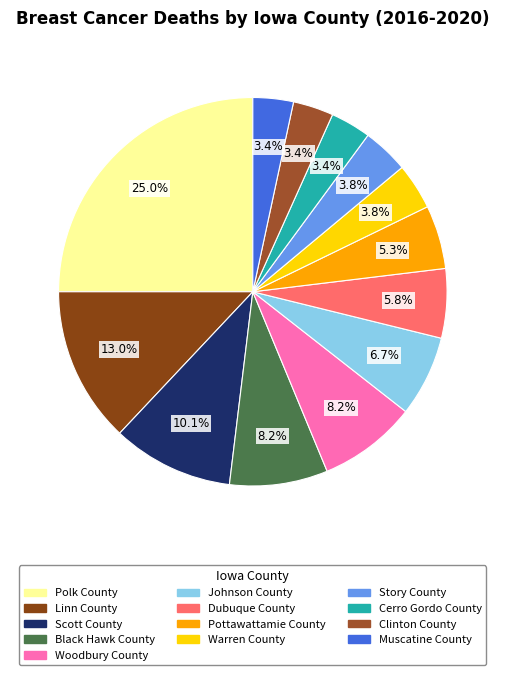

Which slice is the smallest?

Cerro Gordo County